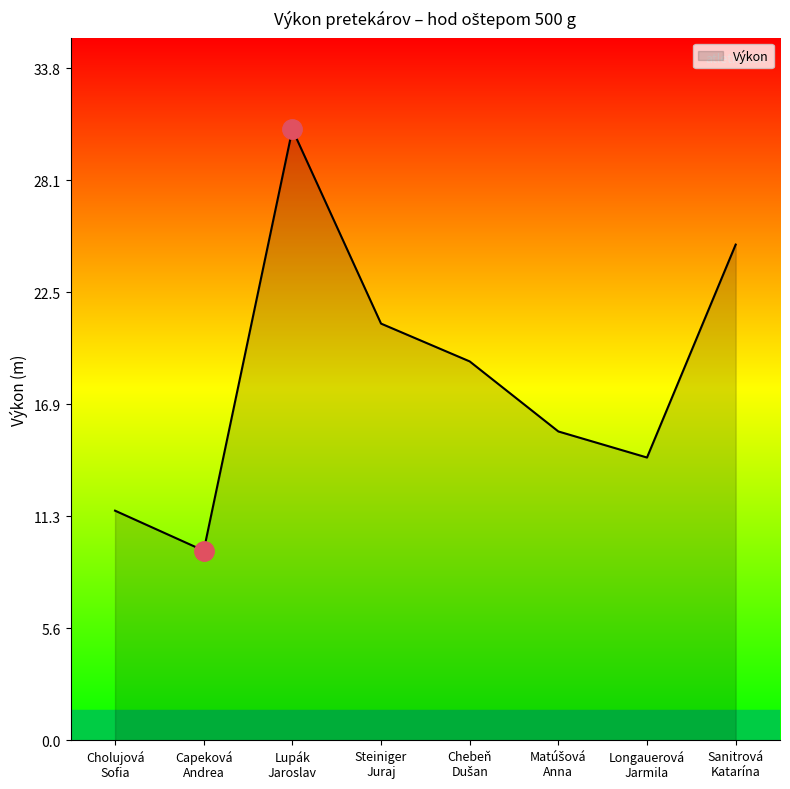

Reading left to right, list all the values displayed in this chart.

11.5	9.5	30.7	20.9	19.0	15.5	14.2	24.9